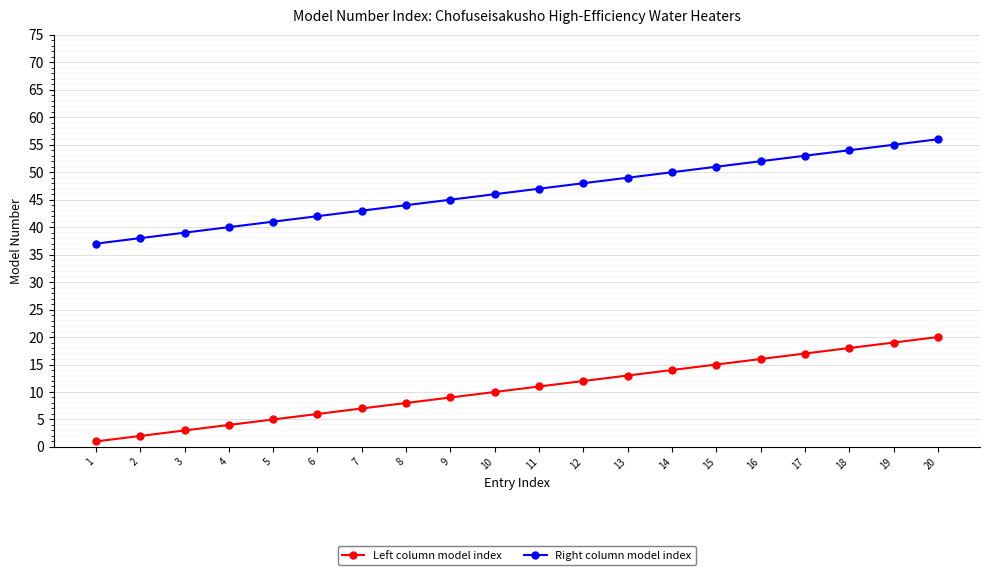

Does the chart display data point markers on the line(s)?

Yes